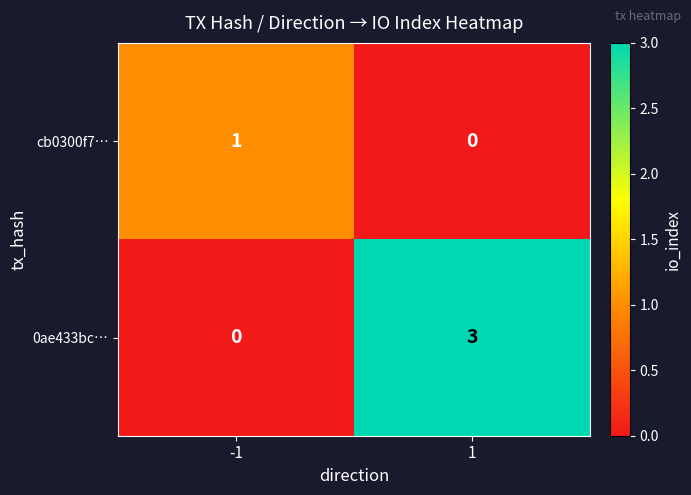

Reading left to right, list all the values displayed in this chart.

cb0300f7…: 1	0
0ae433bc…: 0	3